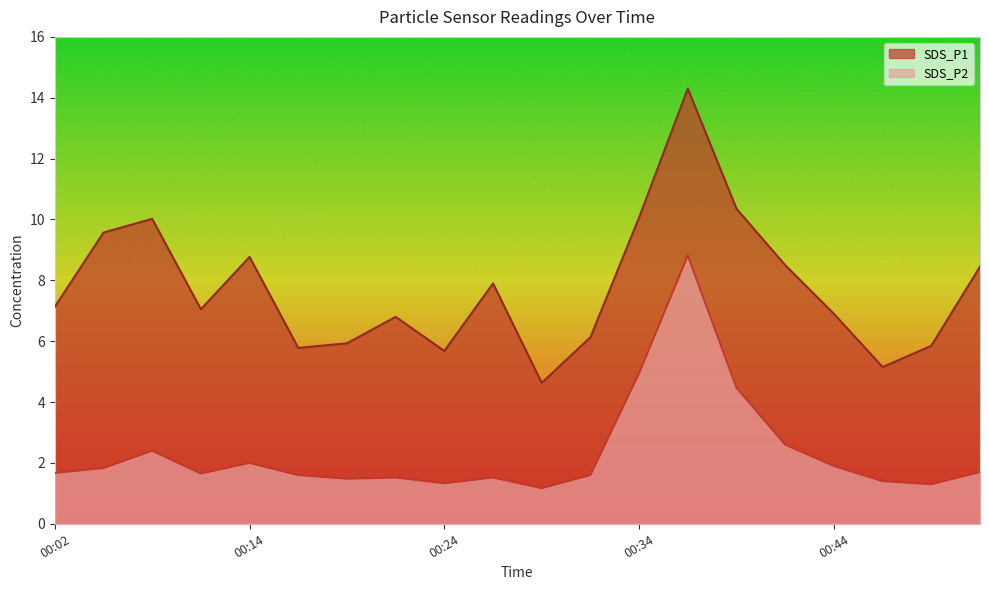

Which label corresponds to the smallest value in the chart?

00:29